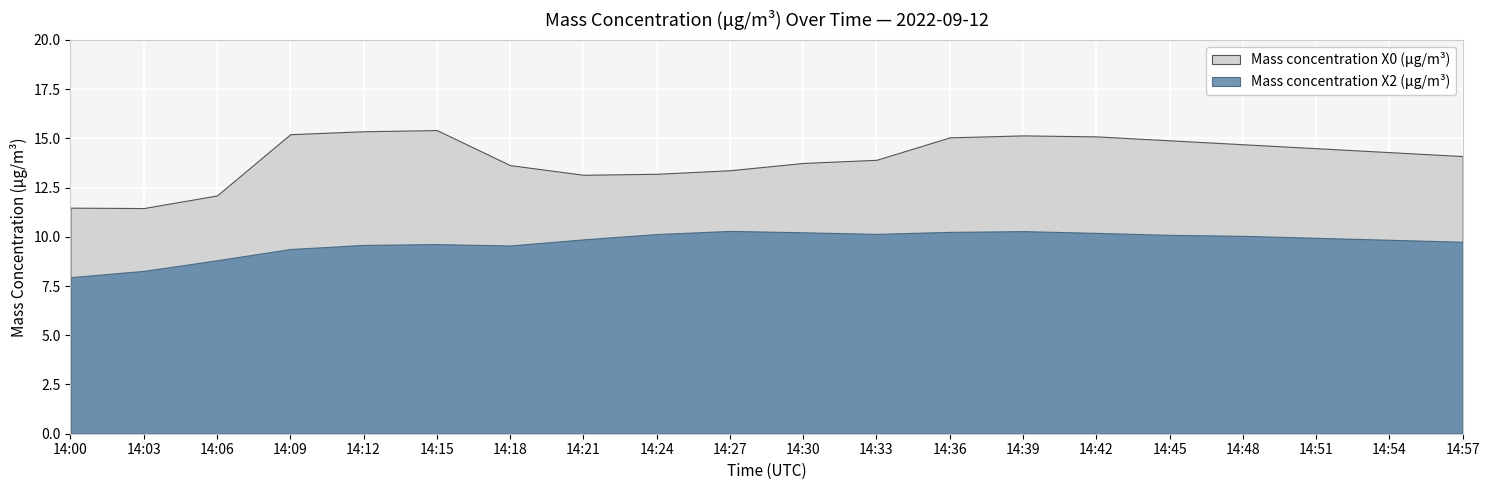

What is the greatest value displayed?

15.4